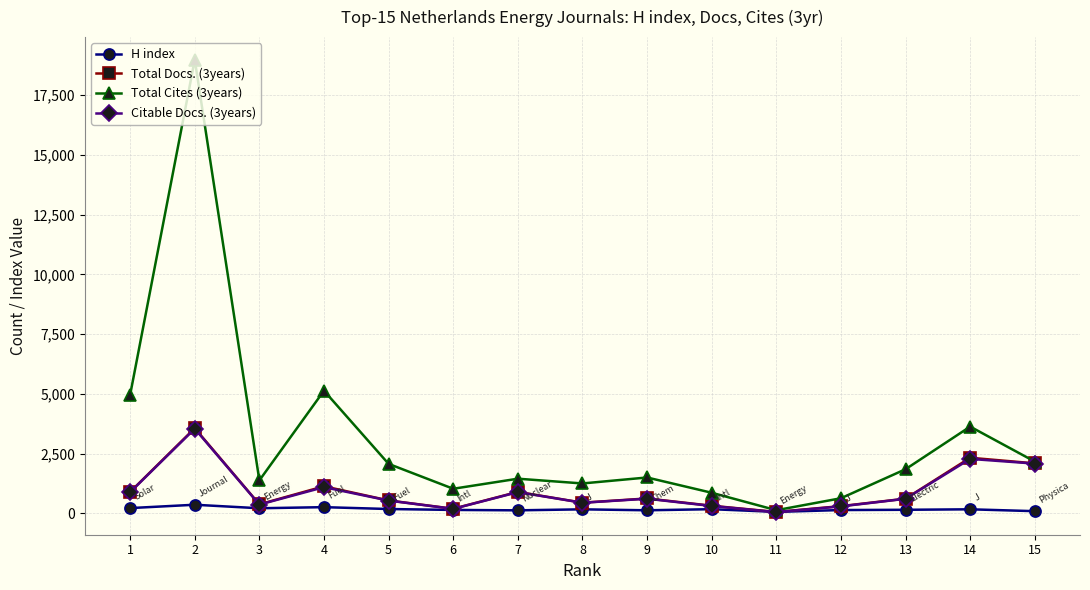

In Total Cites (3years), how many points are lower than both neighbors (excluding endpoints)?

4